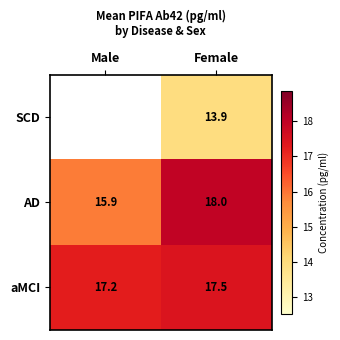

Is the value of AD at Female greater than the value of aMCI at Male?

Yes